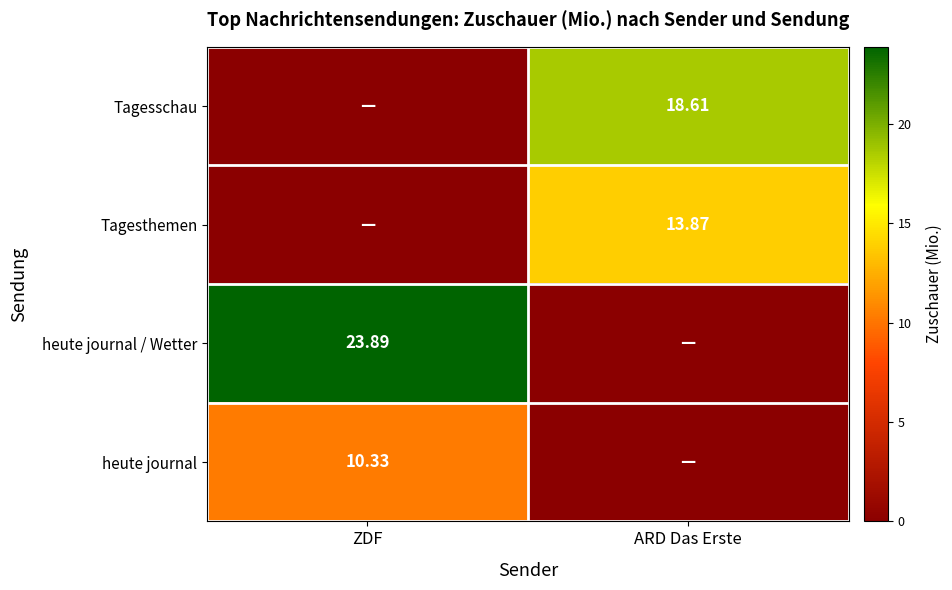

What is the total value across all series at ZDF?

34.2